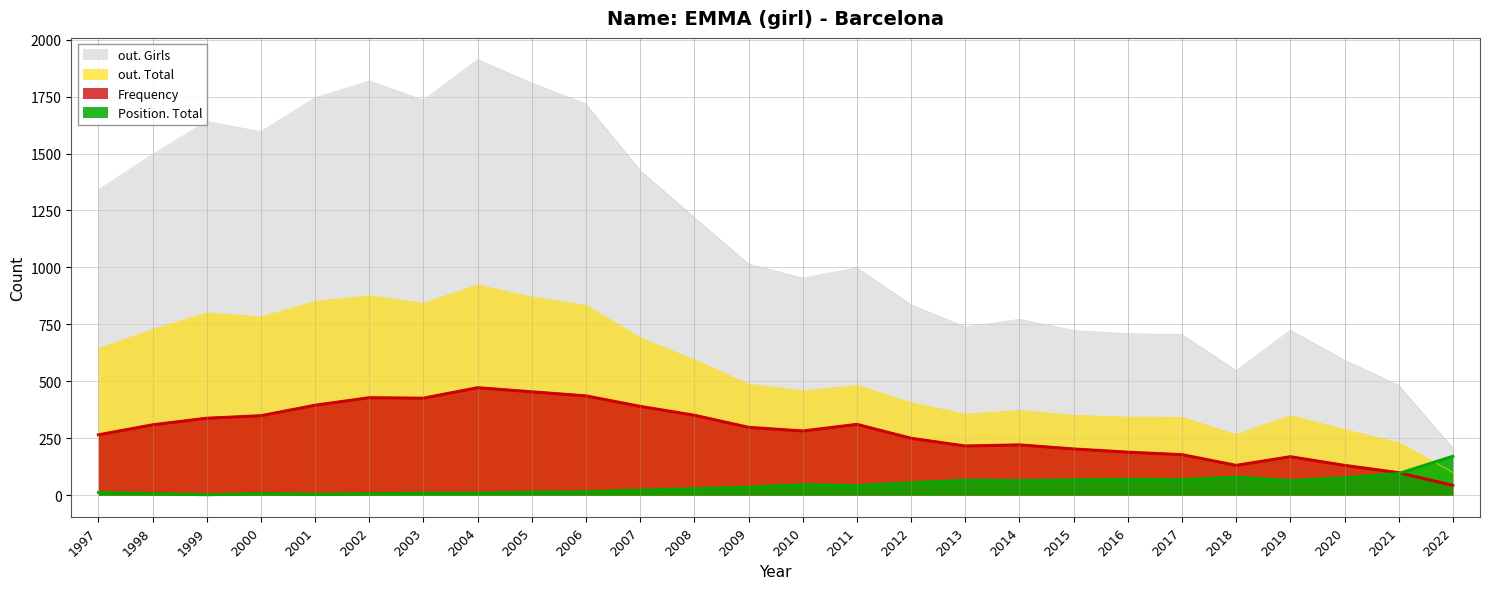

Rank the categories by Position. Total value from lowest to highest.

1999, 2001, 2002, 1998, 2000, 2003, 2004, 1997, 2005, 2006, 2007, 2008, 2009, 2011, 2010, 2012, 2014, 2019, 2013, 2015, 2017, 2016, 2020, 2018, 2021, 2022